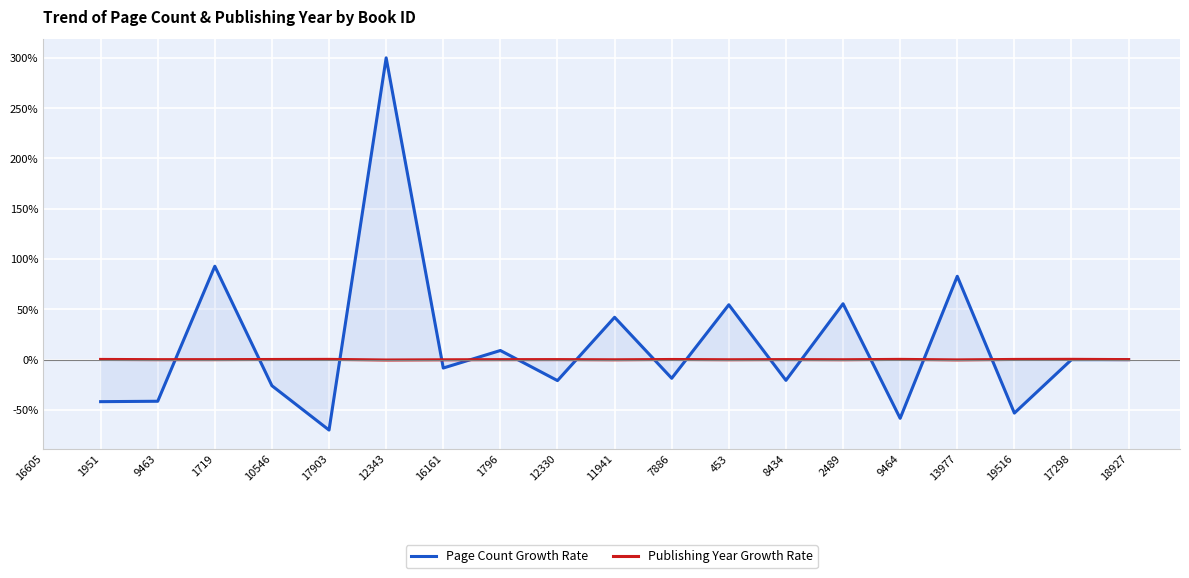

Between 1719 and 17903, which series saw the biggest shift?

Page Count Growth Rate